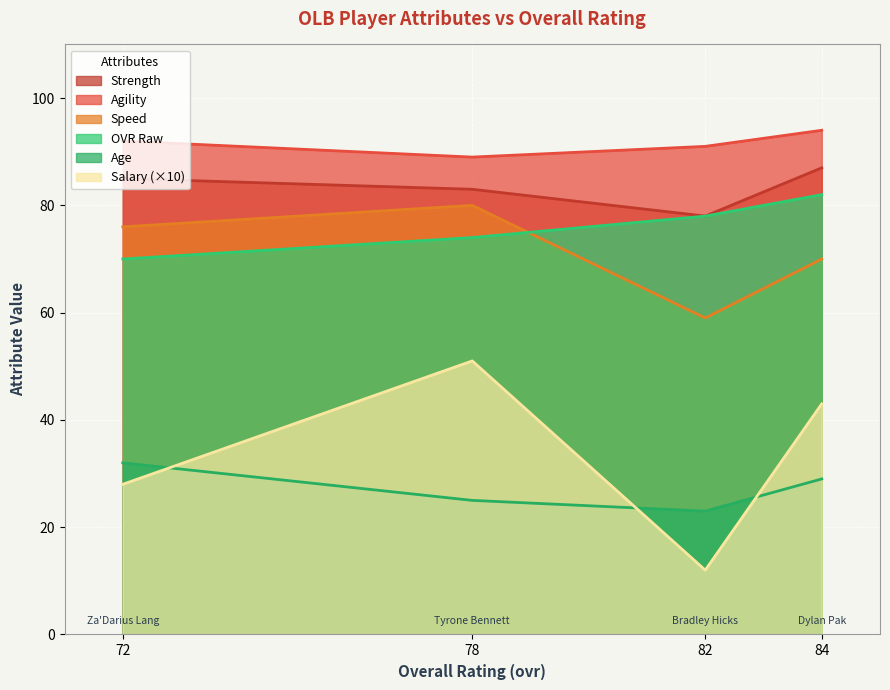

Which category has the lowest value in the strength series?

82